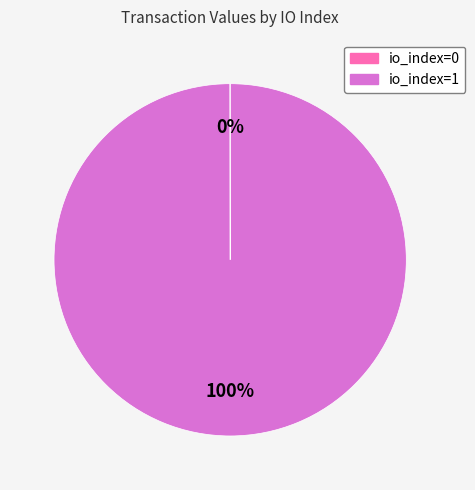

Does any single category account for the majority?

Yes